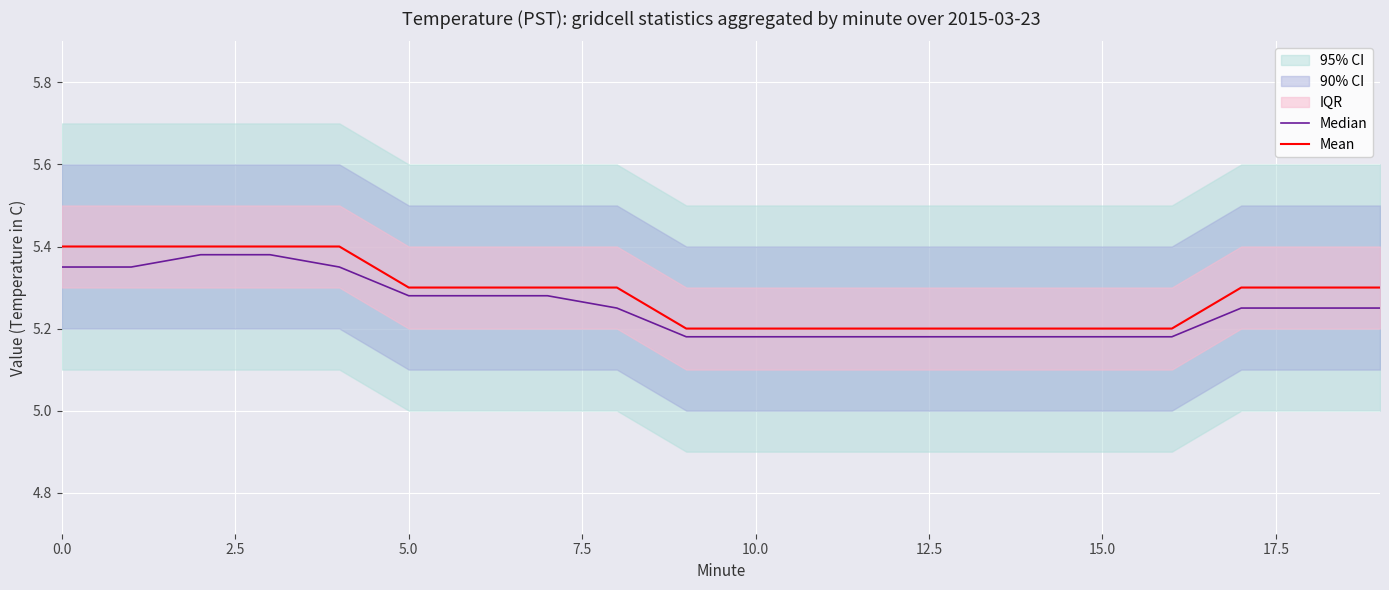

What is the maximum value for Median?

5.4